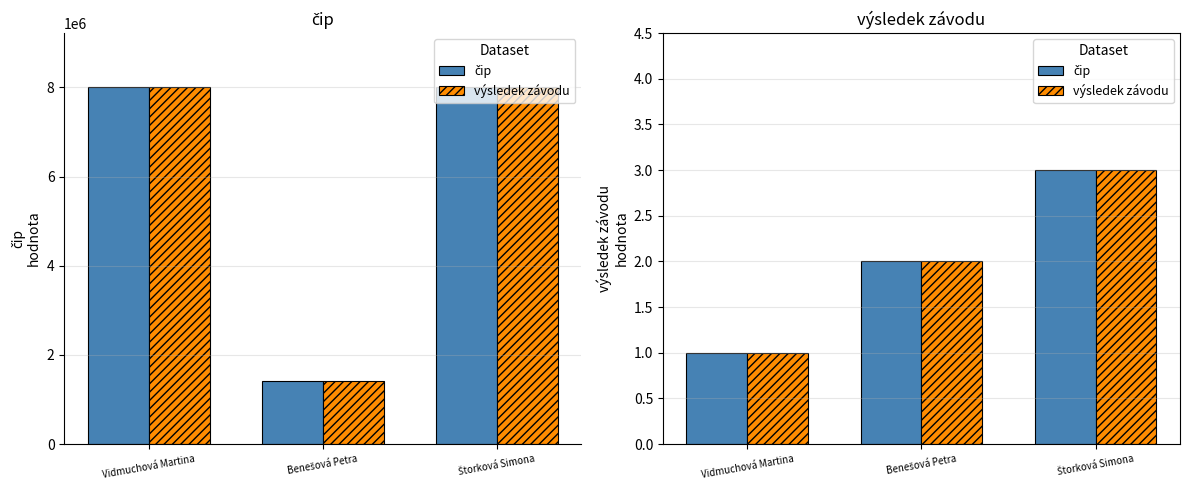

Is the value of výsledek závodu at Štorková Simona greater than the value of čip at Štorková Simona?

No